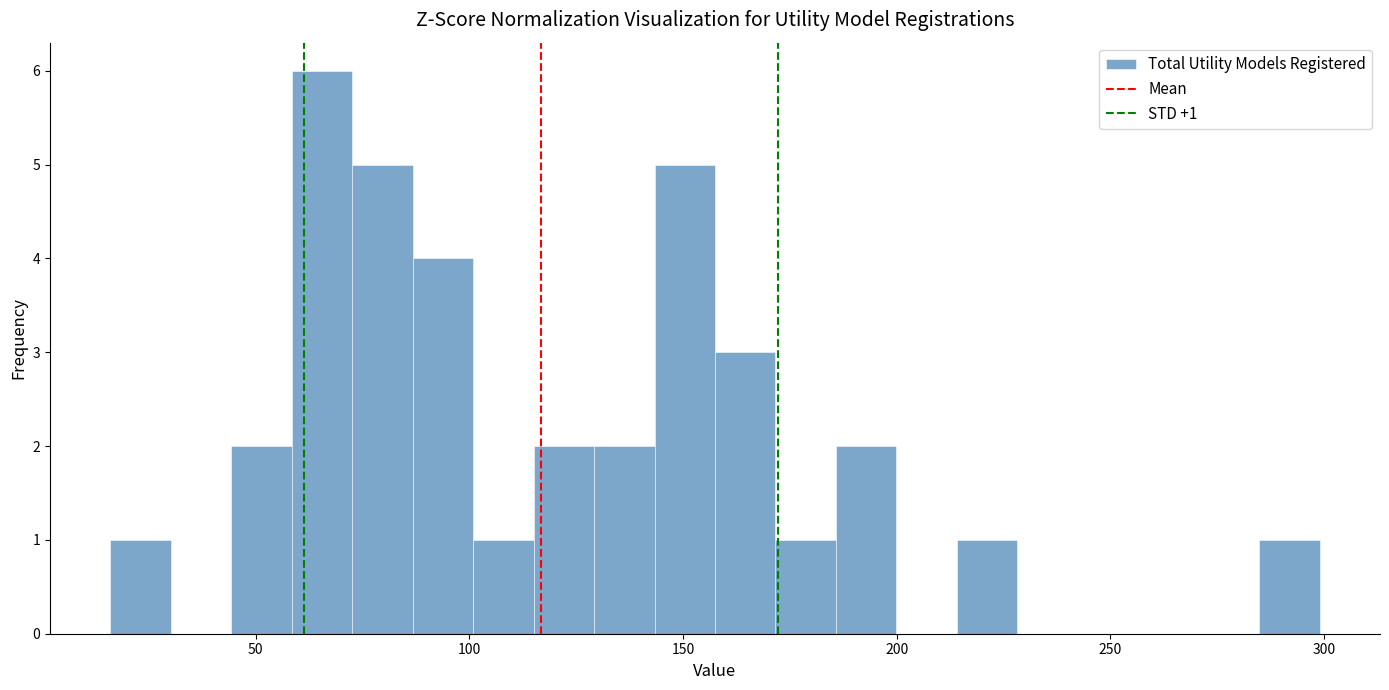

Read against the x-axis, roughly where is the centre of the tallest bar?

65